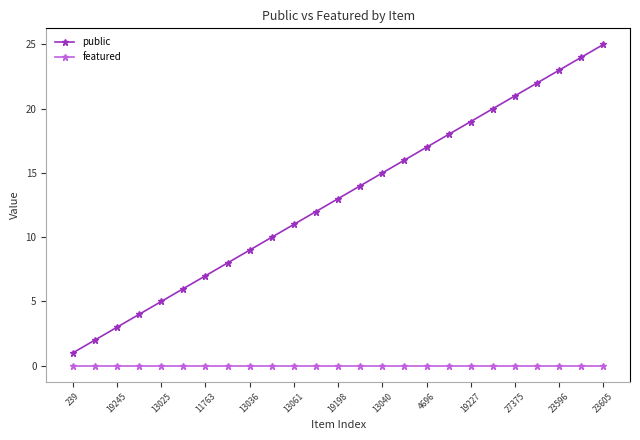

List the series in order of their overall mean, lowest first.

featured, public